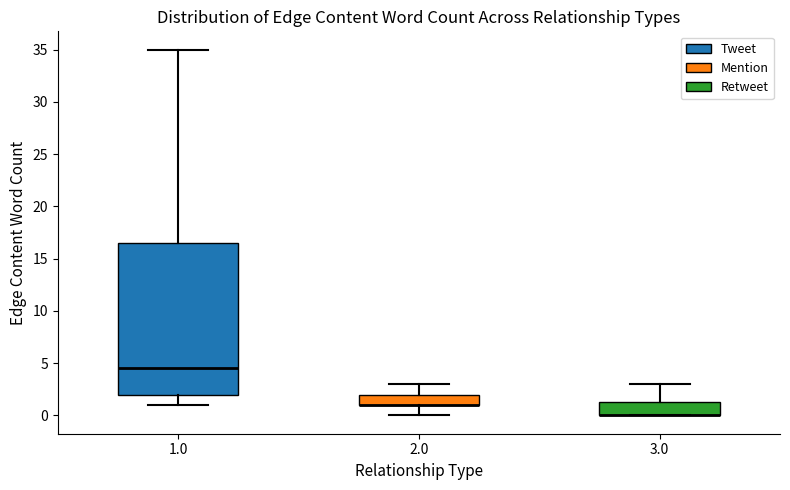

Reading left to right, read every box against the y-axis: the position of its median line, the range the box covers, and the ends of its whiskers. The values are not printed on the chart, so give them approximately, as read against the axis.

1.0: median 4.5, box 2.0 to 16.5, whiskers 1.0 to 35.0
2.0: median 1.0 (drawn on the box's lower edge), box 1.0 to 2.0, whiskers 0.0 to 3.0
3.0: median 0.0 (drawn on the box's lower edge), box 0.0 to 1.5, whiskers 0.0 to 3.0